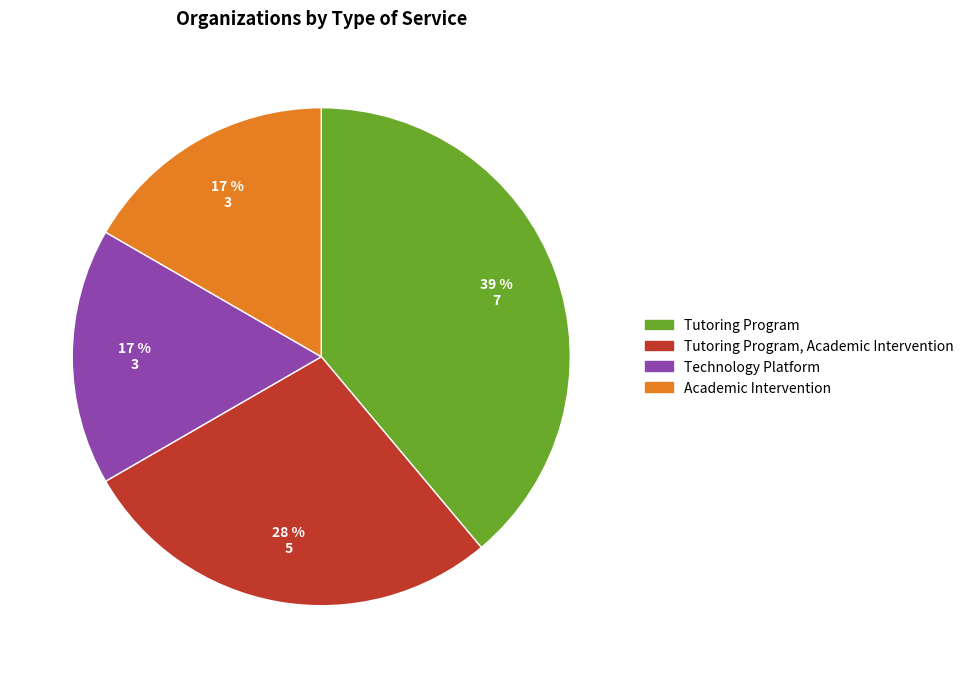

Do Tutoring Program and Academic Intervention together represent more than half of the pie?

Yes